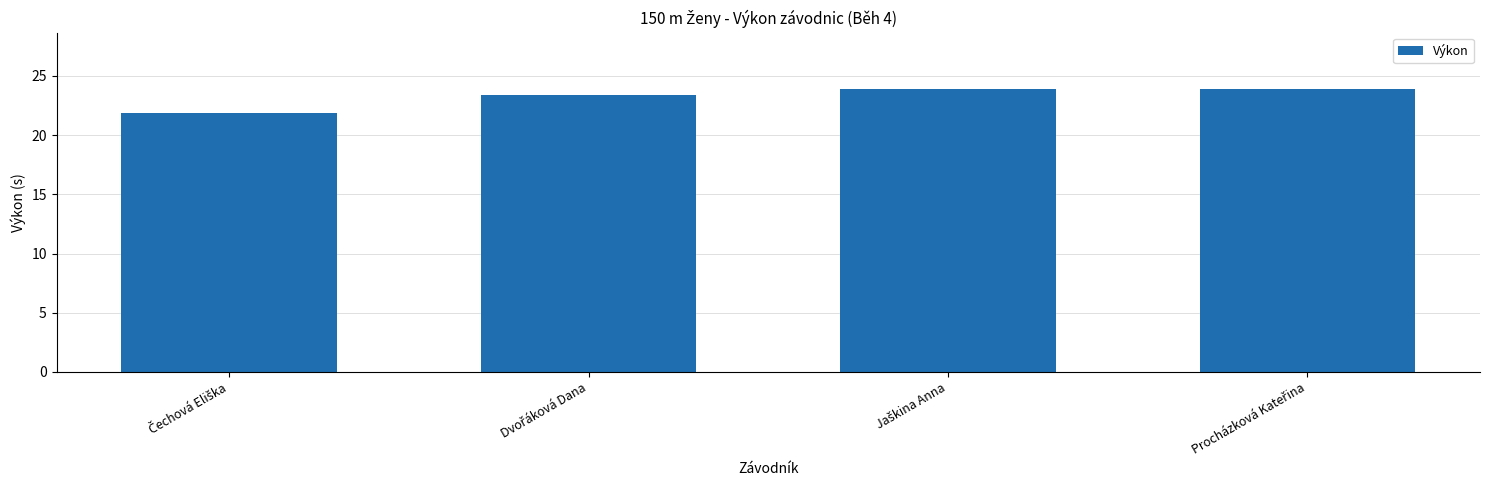

What is the smallest value displayed?

21.9